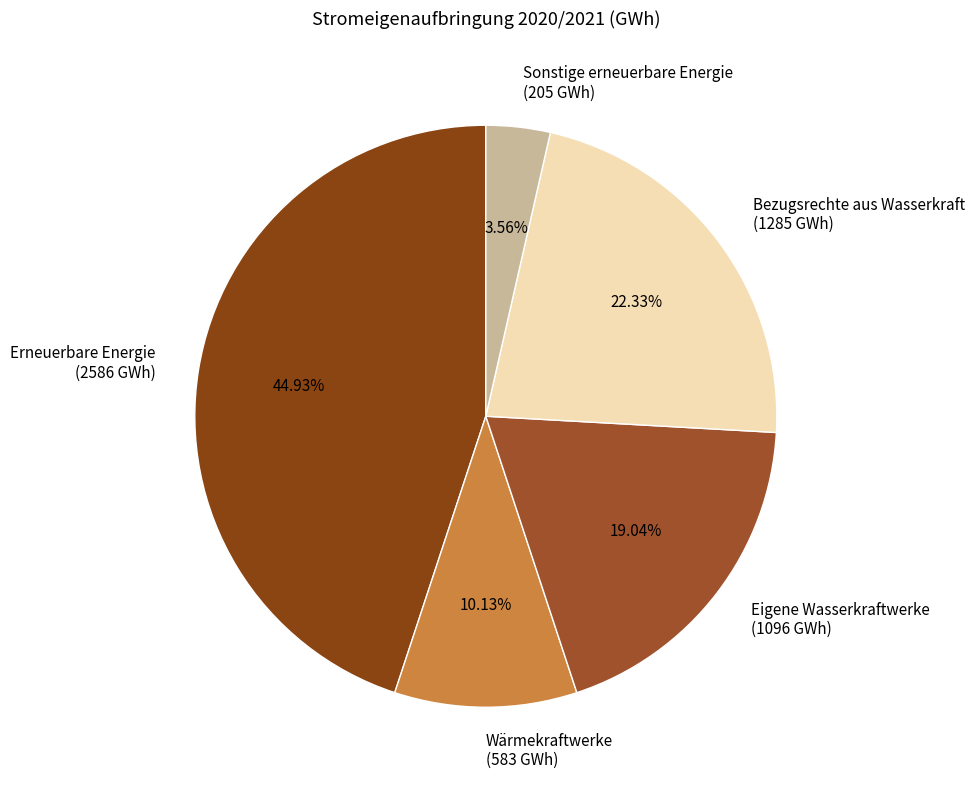

Which has a higher value, Eigene Wasserkraftwerke (1096 GWh) or Erneuerbare Energie (2586 GWh)?

Erneuerbare Energie (2586 GWh)